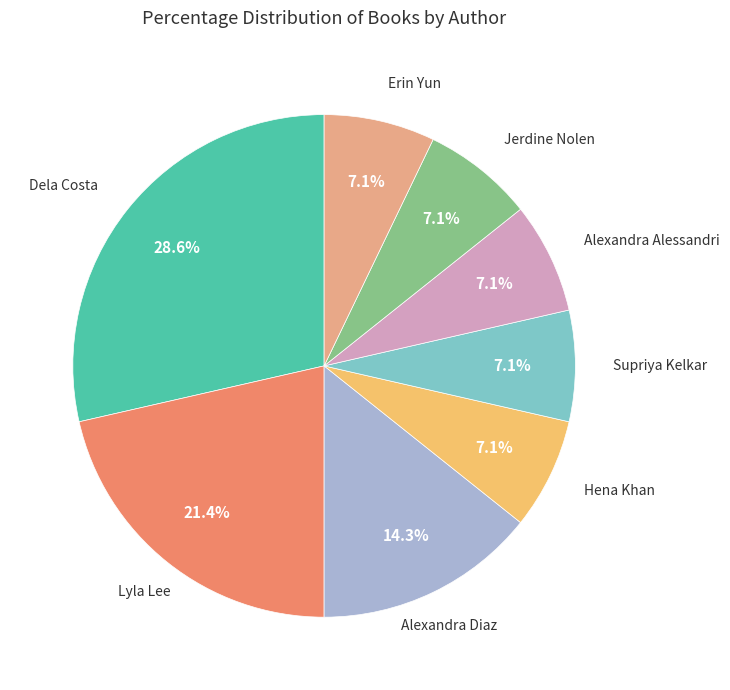

Is there a majority slice in this chart?

No